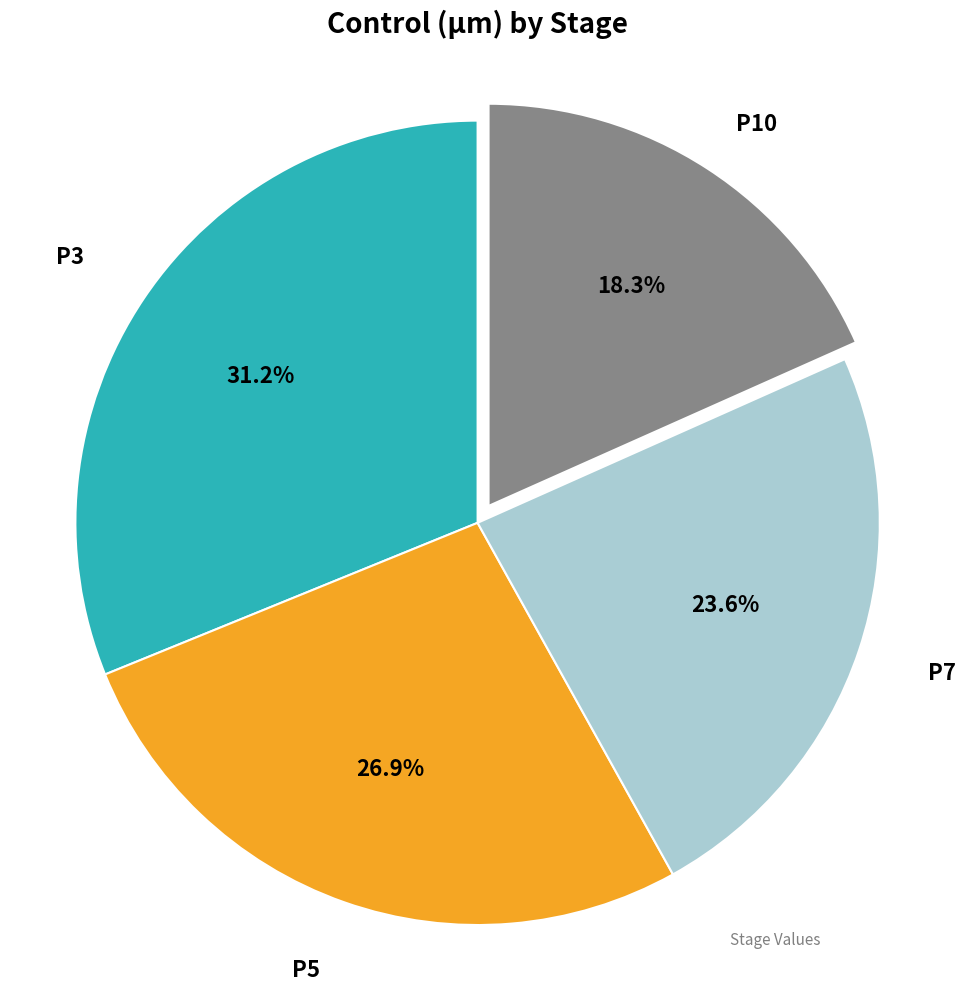

Is there a majority slice in this chart?

No